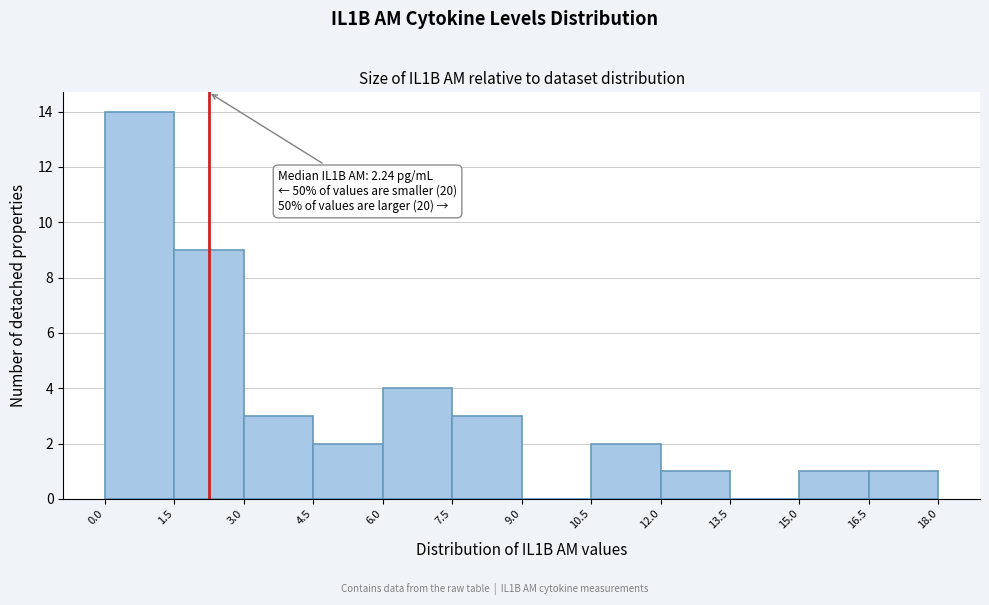

Which range on the x-axis has the tallest bar?

0.0 to 1.5